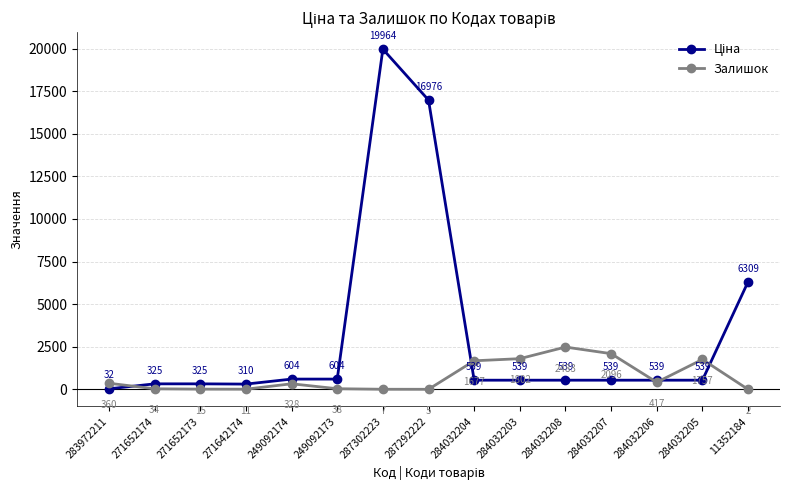

List the labels in order of Залишок value, largest first.

284032208, 284032207, 284032203, 284032205, 284032204, 284032206, 283972211, 249092174, 249092173, 271652174, 271652173, 271642174, 287302223, 287292222, 11352184